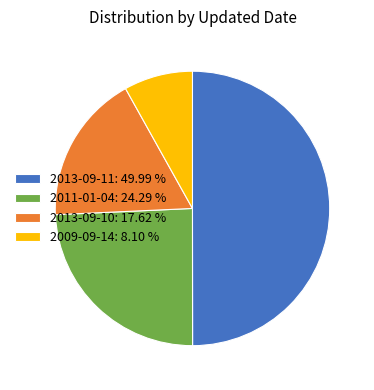

What is the largest slice in the pie chart?

2013-09-11: 49.99 %